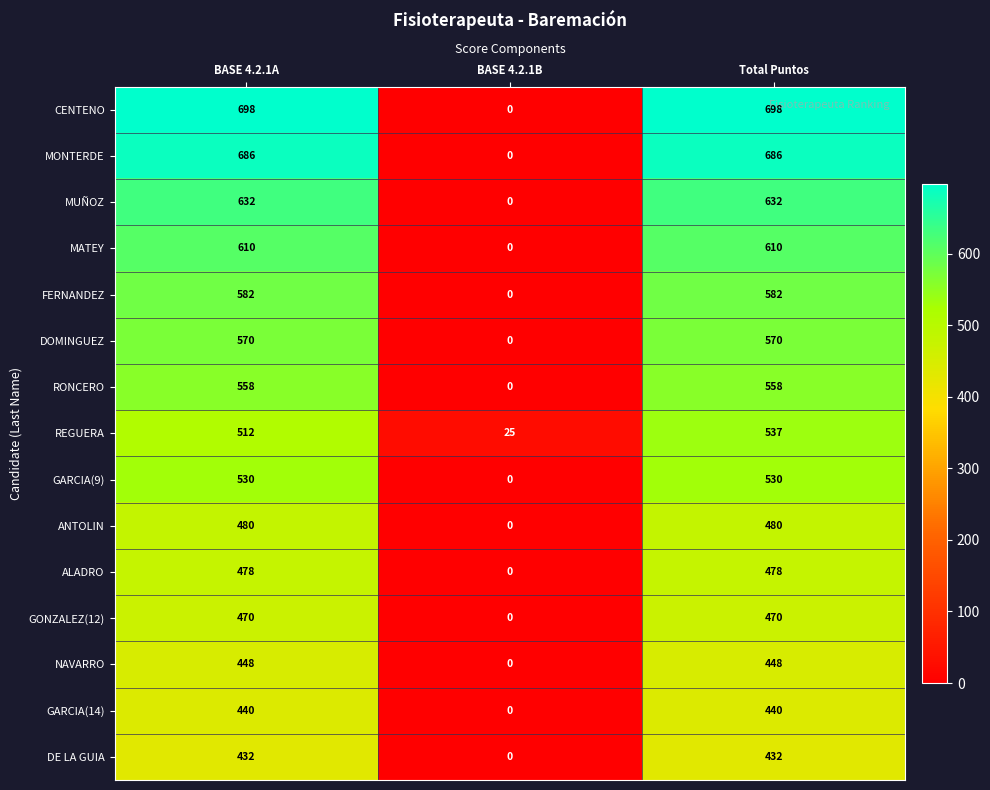

What is the spread (max minus min) of values at BASE 4.2.1B?

25